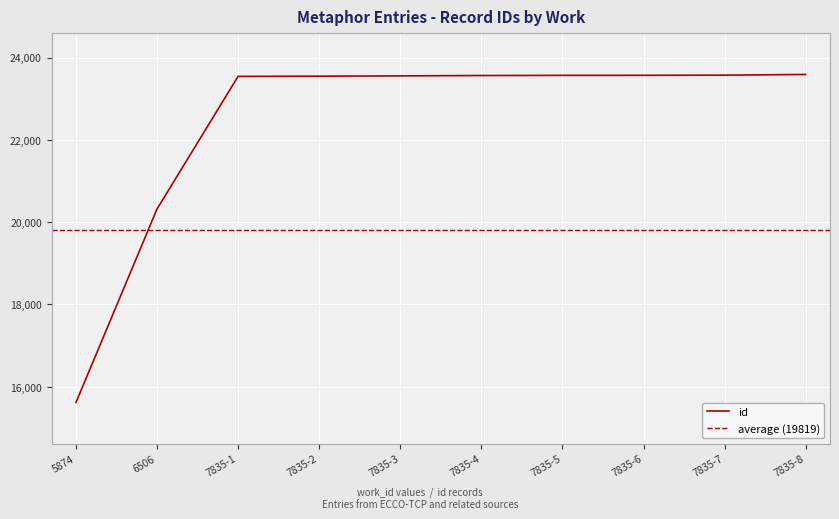

Is it true that the value at 7835-5 is 16437?

False